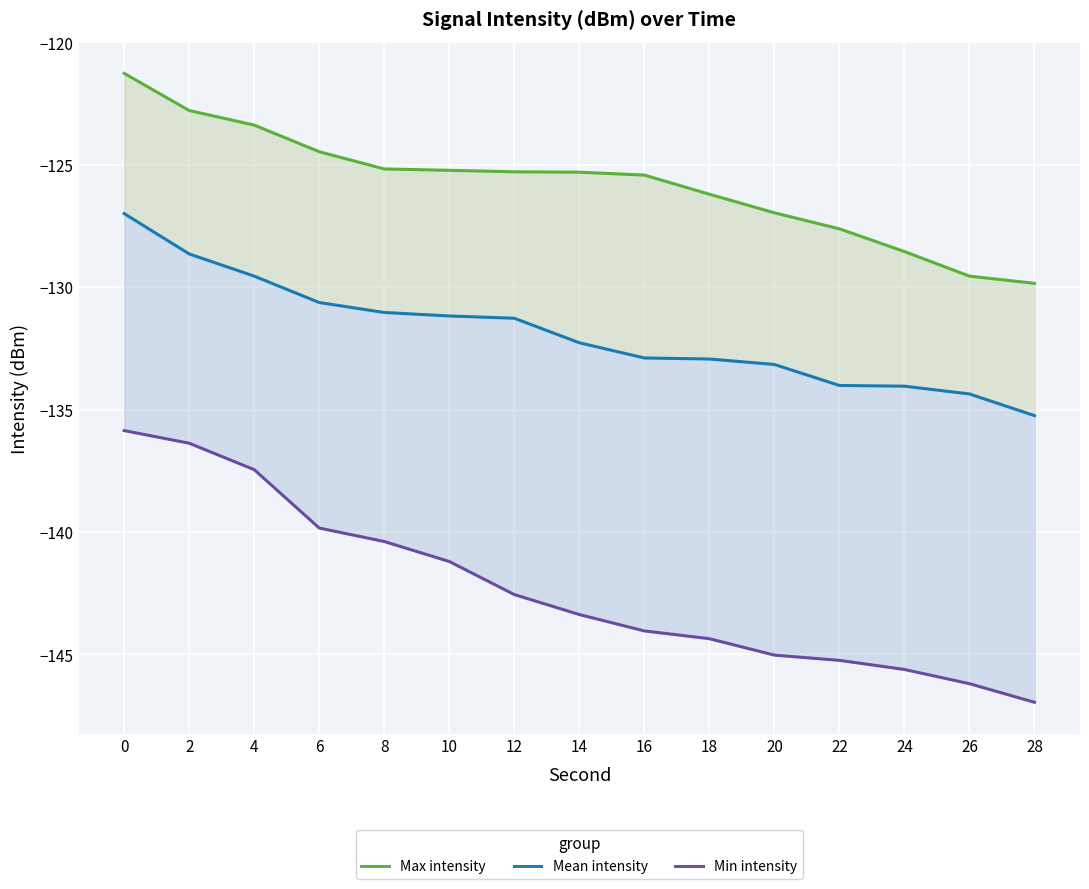

List the series in order of their overall mean, highest first.

Max intensity, Mean intensity, Min intensity